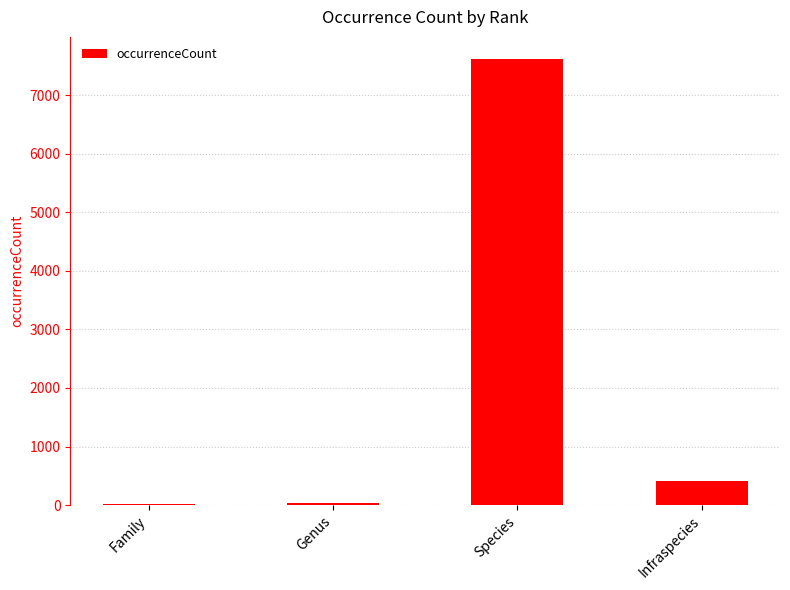

Which label corresponds to the largest value in the chart?

Species